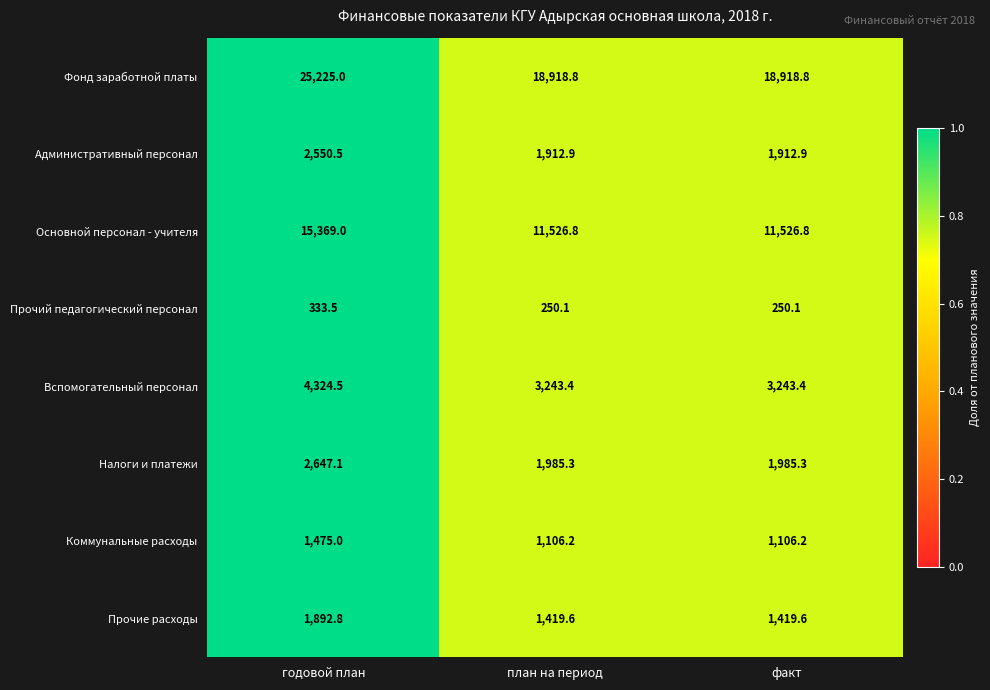

Which series has the largest total across all categories?

Фонд заработной платы